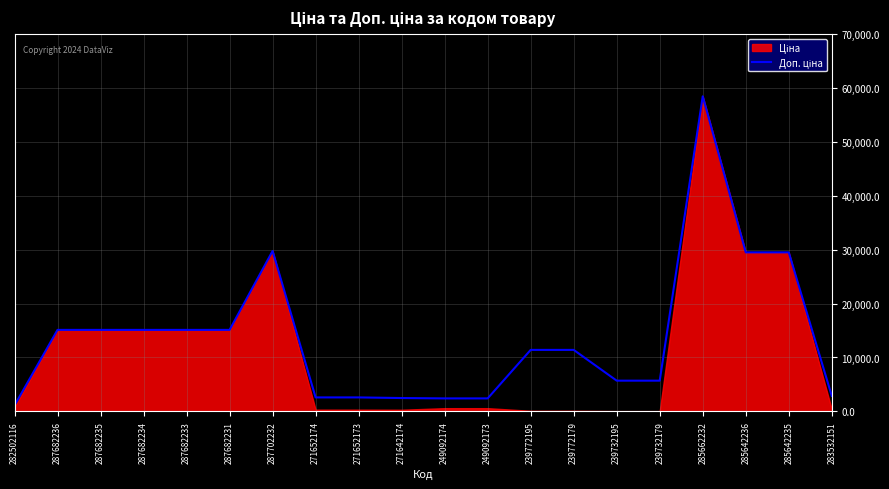

What is the label of the 14th point from the right?

287702232